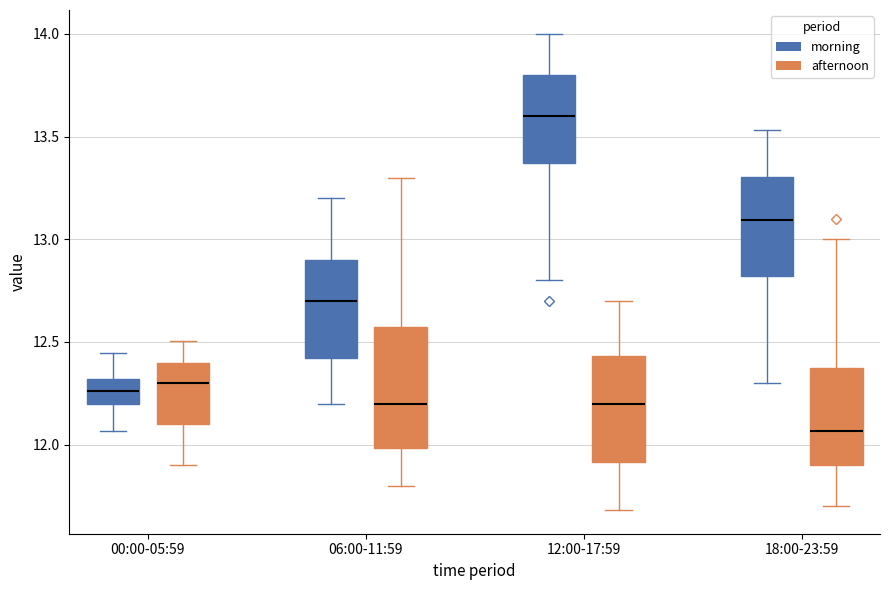

Comparing the boxes themselves (not the whiskers), which one is the tallest?

06:00-11:59 (afternoon)